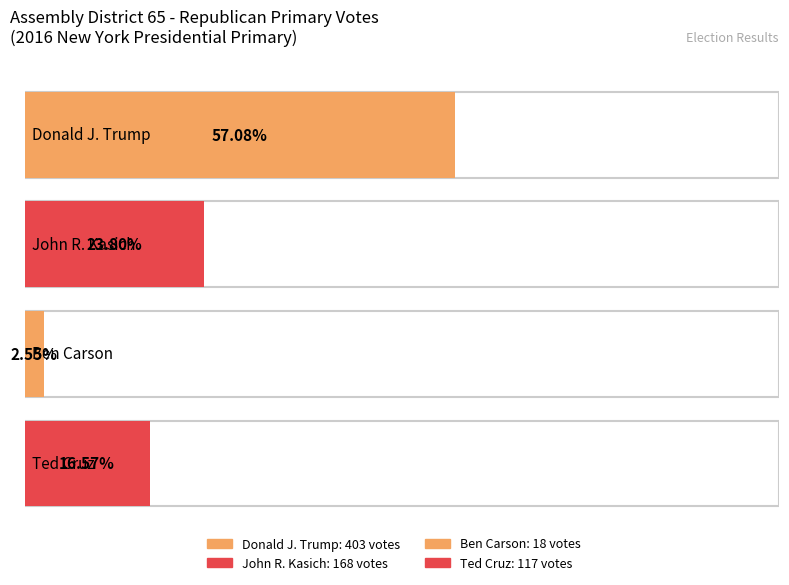

How many groups of bars are there?

4